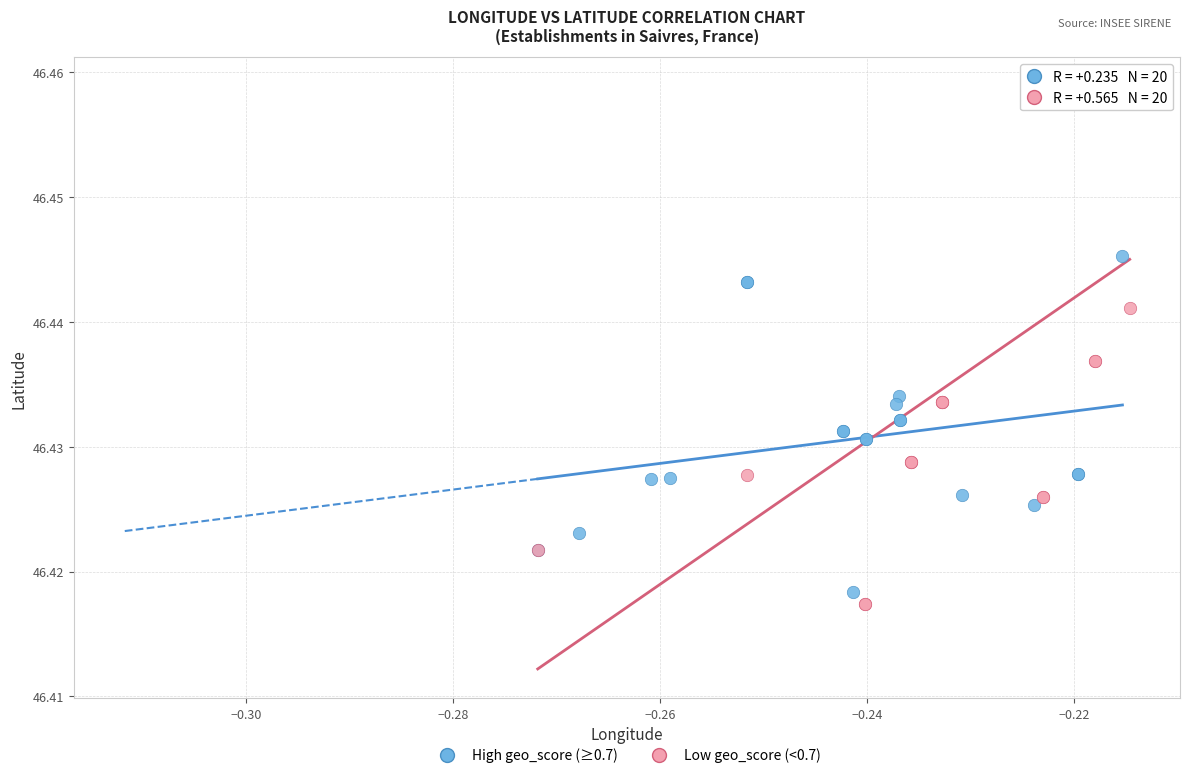

Which series reaches the maximum Y coordinate?

Low geo_score (<0.7)